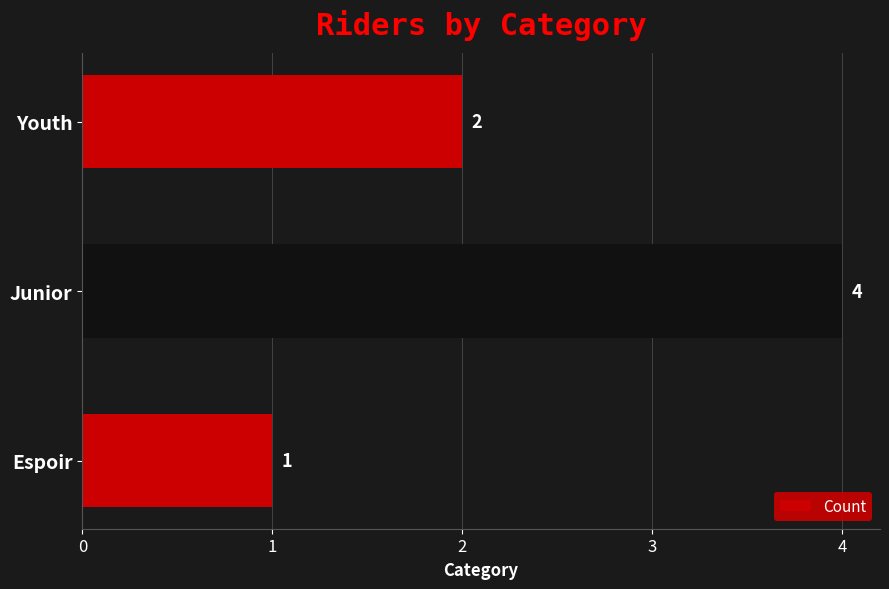

The chart shows a value of 2 at Youth. True or false?

True